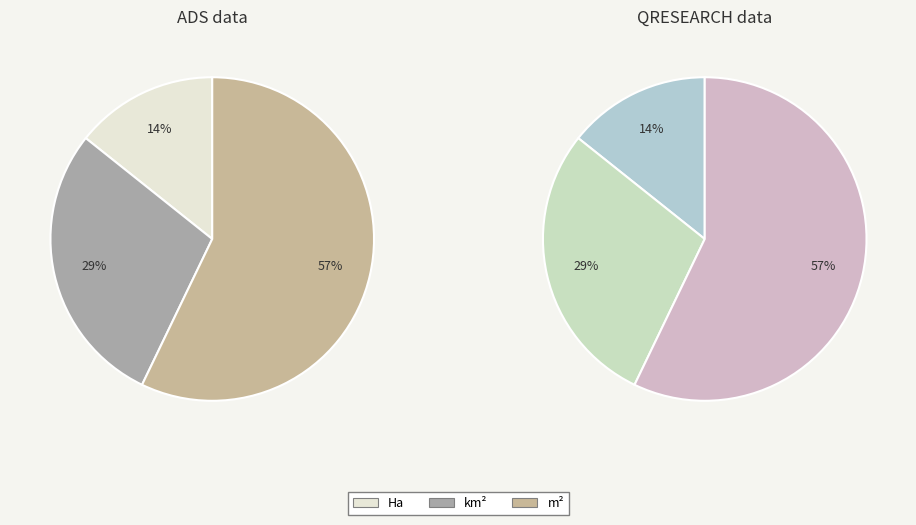

Approximately how many times larger is the value at km² compared to m²?

0.5